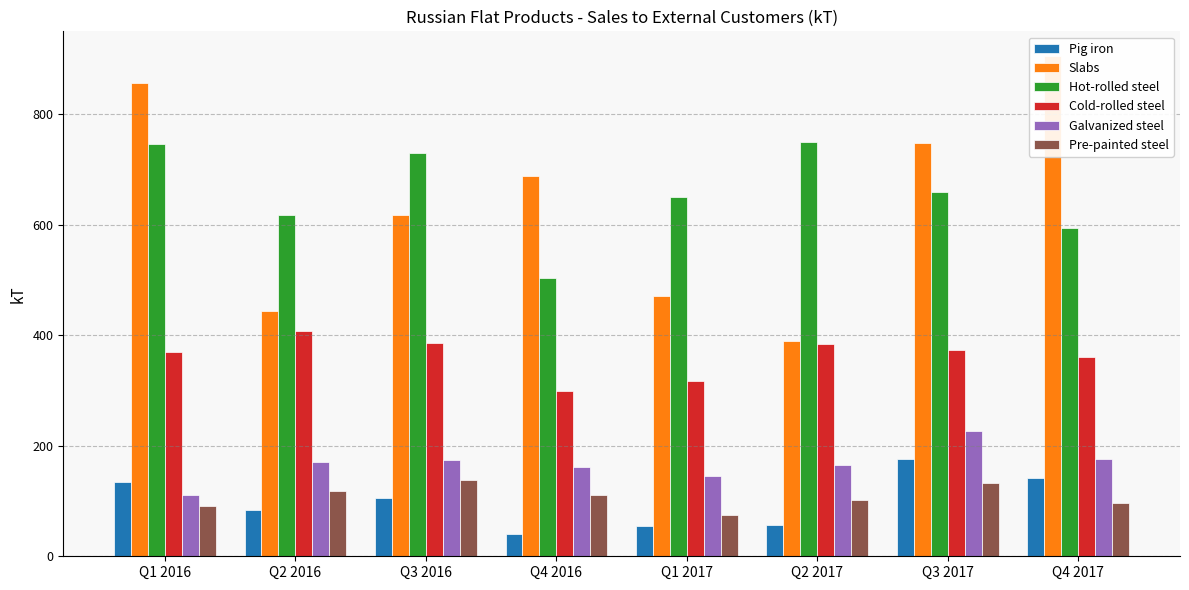

List the series in order of their peak value, highest first.

Slabs, Hot-rolled steel, Cold-rolled steel, Galvanized steel, Pig iron, Pre-painted steel